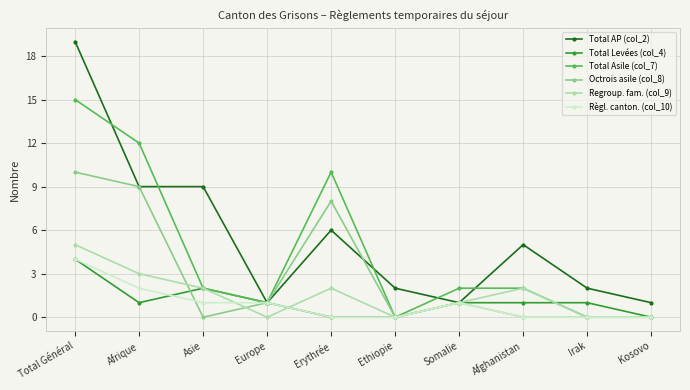

Which series changed the most between Afrique and Erythrée?

Total AP (col_2)